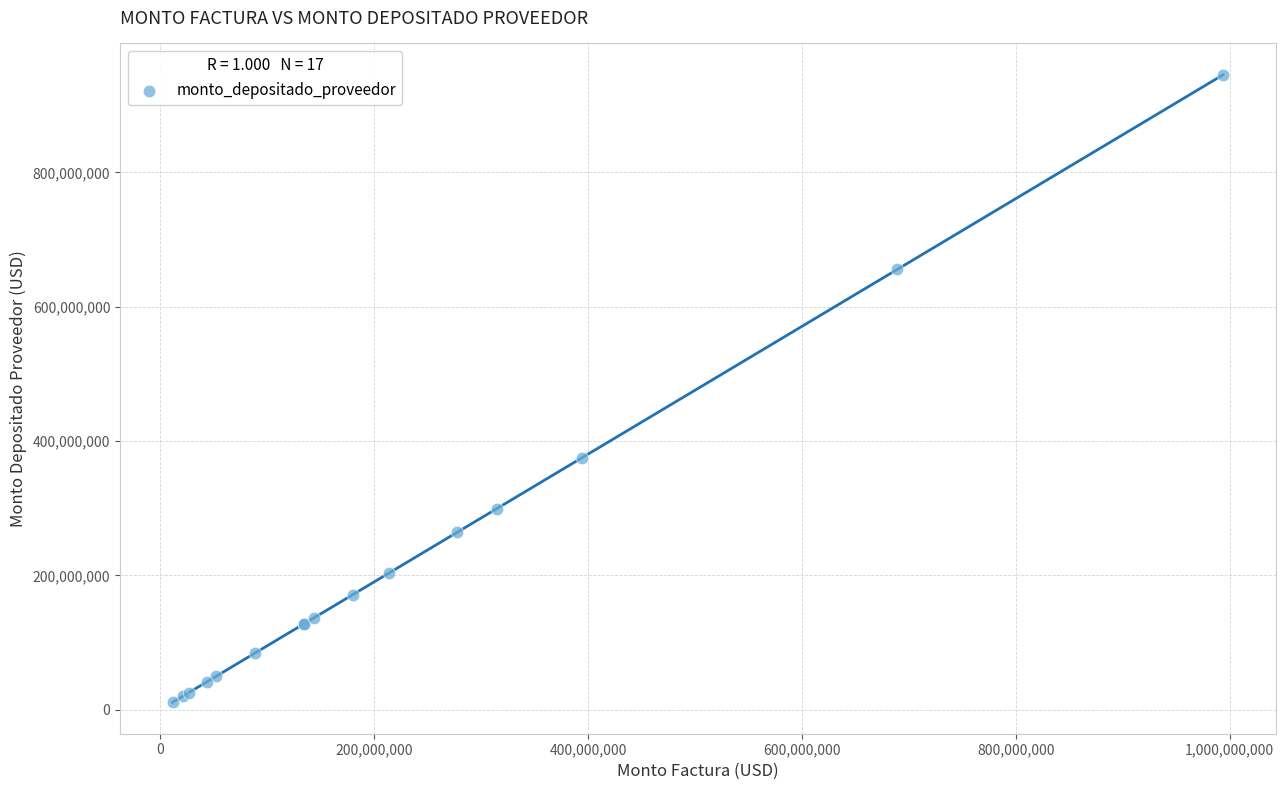

What Y value in the scatter plot is closest to 478026010?

375327034